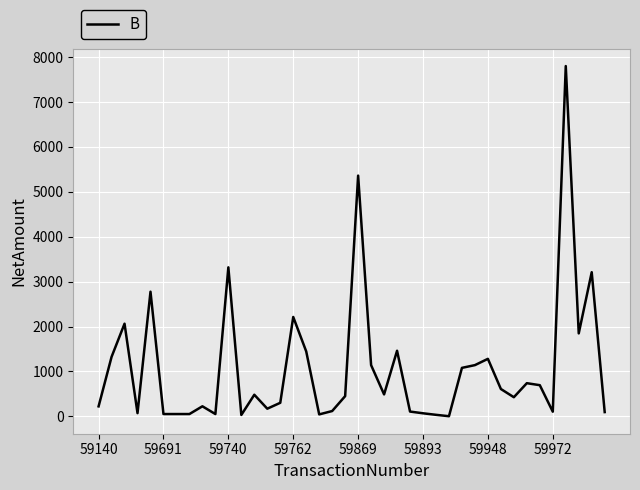

Count the number of categories in the chart.

40